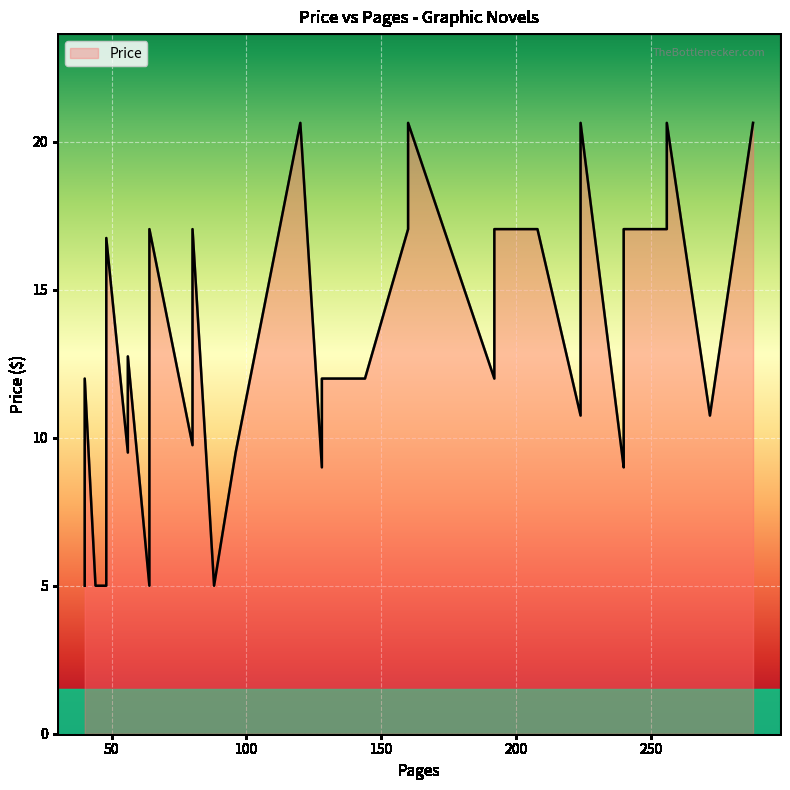

Is it true that the value at 96 is 6.1?

False